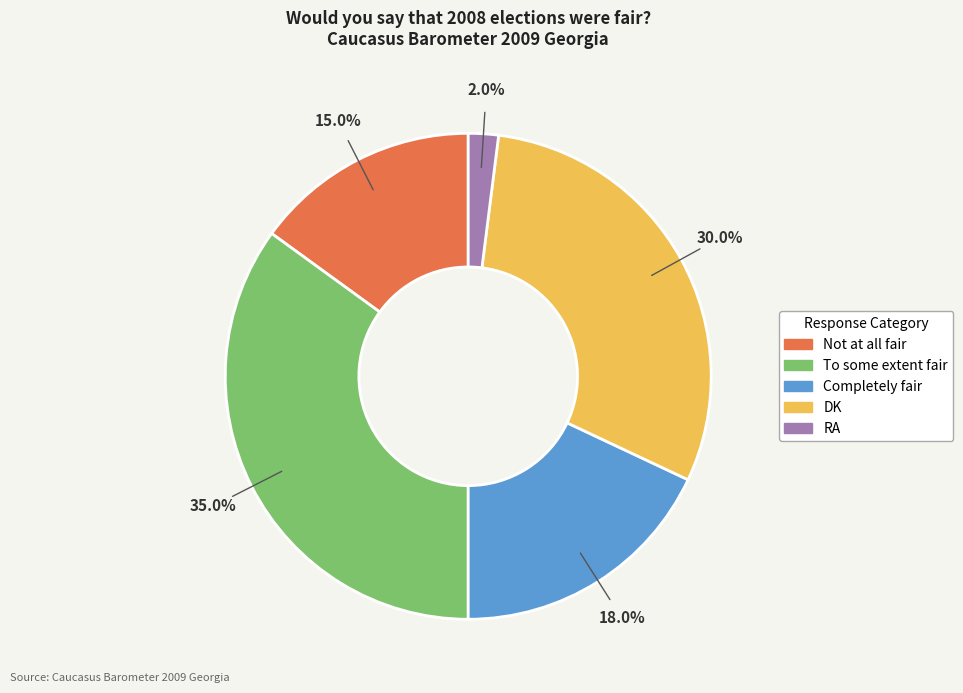

Is it true that To some extent fair is 35% of the pie?

True